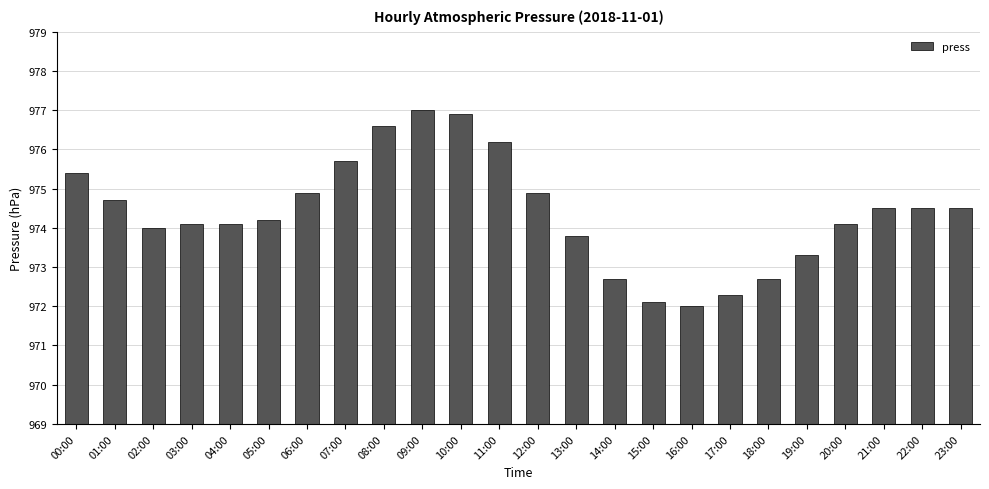

What is the average value?

974.4